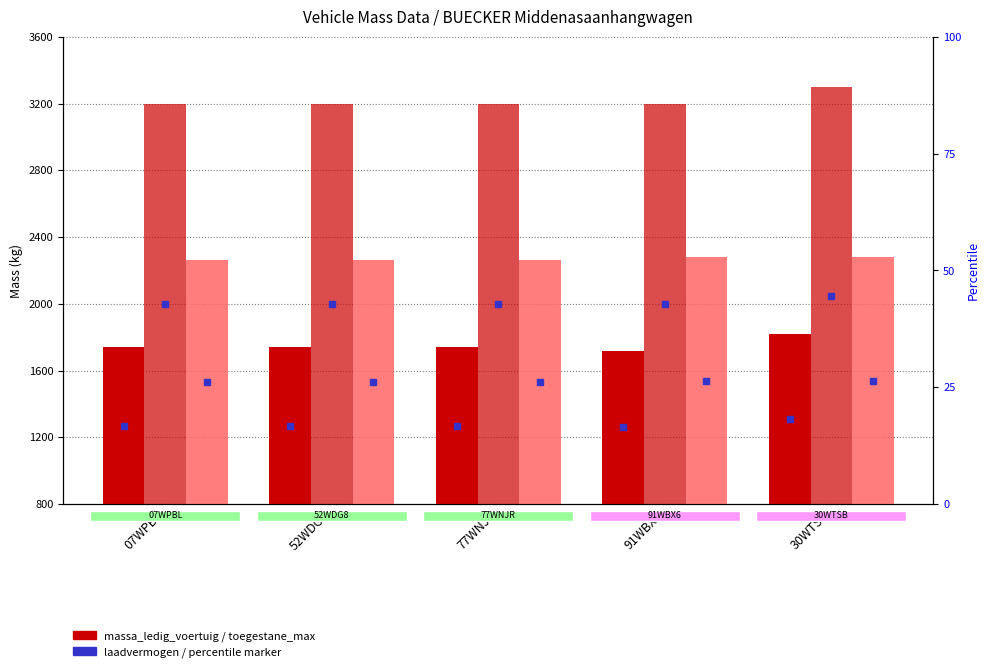

Which has a higher value, 52WDG8 or 30WTSB?

30WTSB